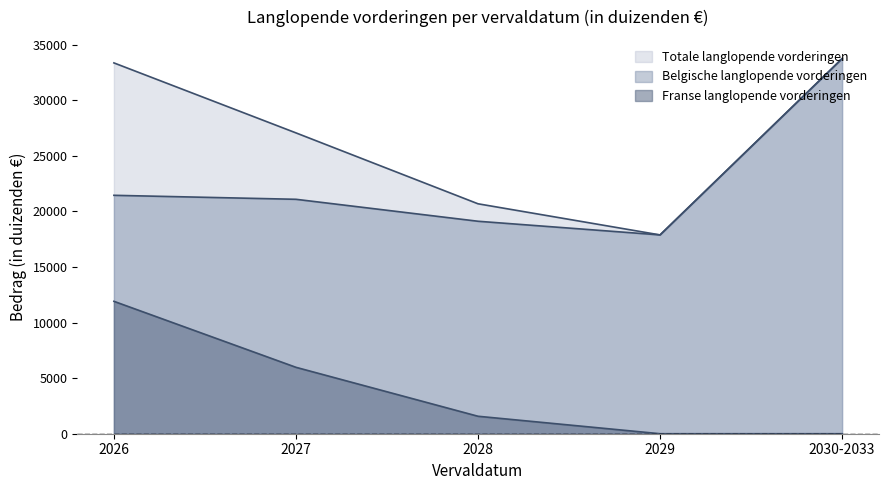

What are all the series names shown in the legend?

Franse langlopende vorderingen, Belgische langlopende vorderingen, Totale langlopende vorderingen